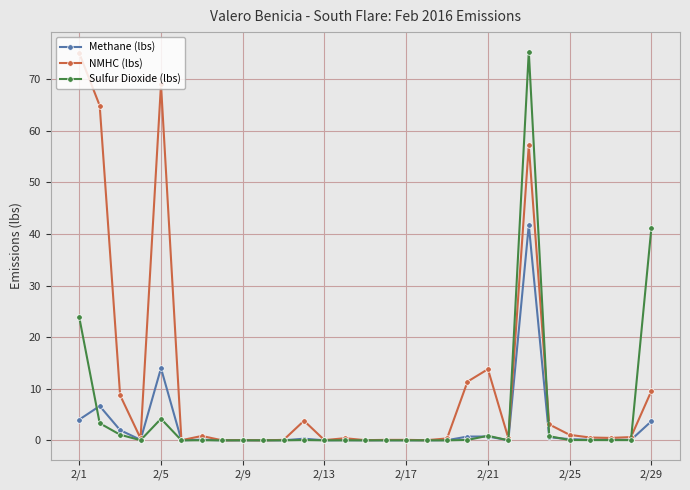

List the series in order of their overall mean, highest first.

NMHC (lbs), Sulfur Dioxide (lbs), Methane (lbs)